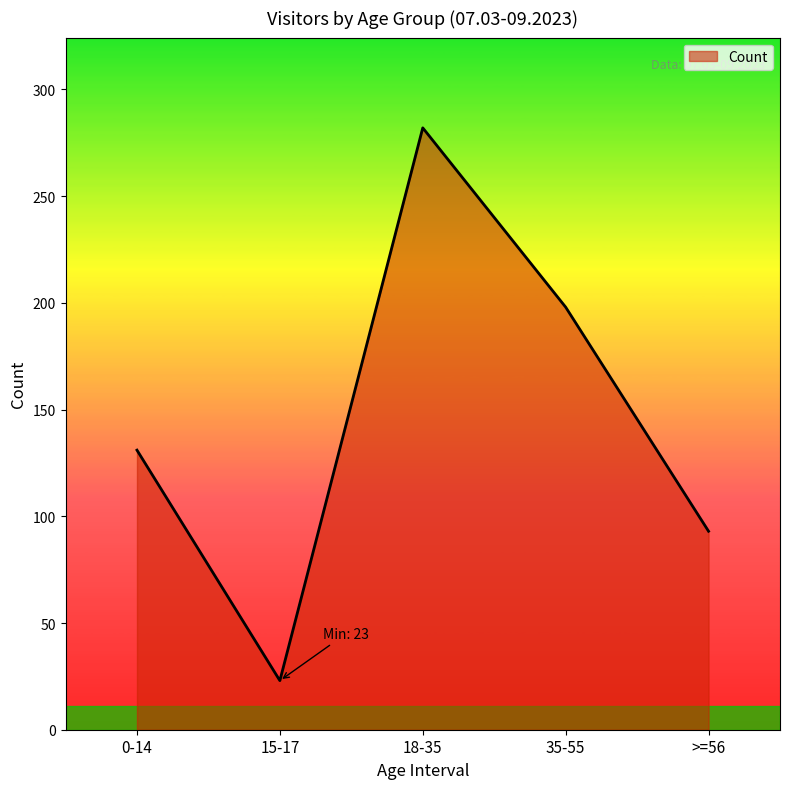

How many categories are shown in the chart?

5